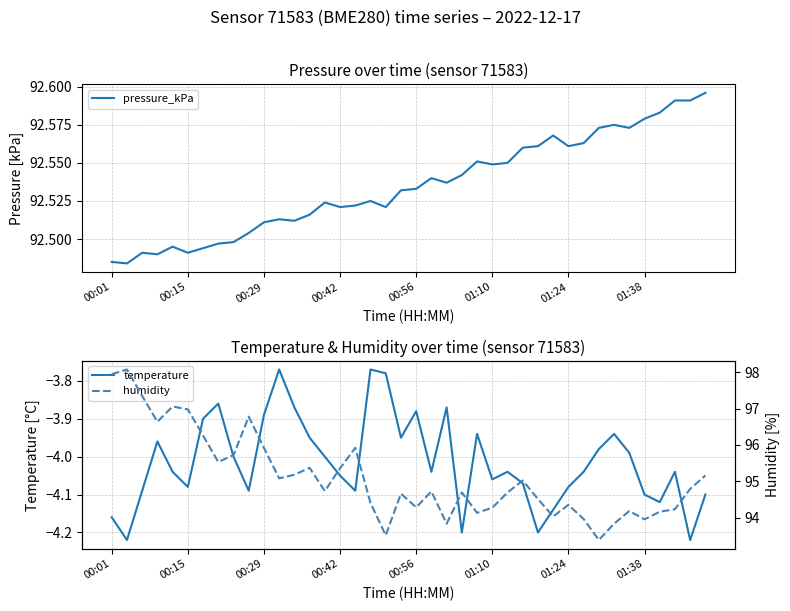

Which series has the widest spread of values?

humidity